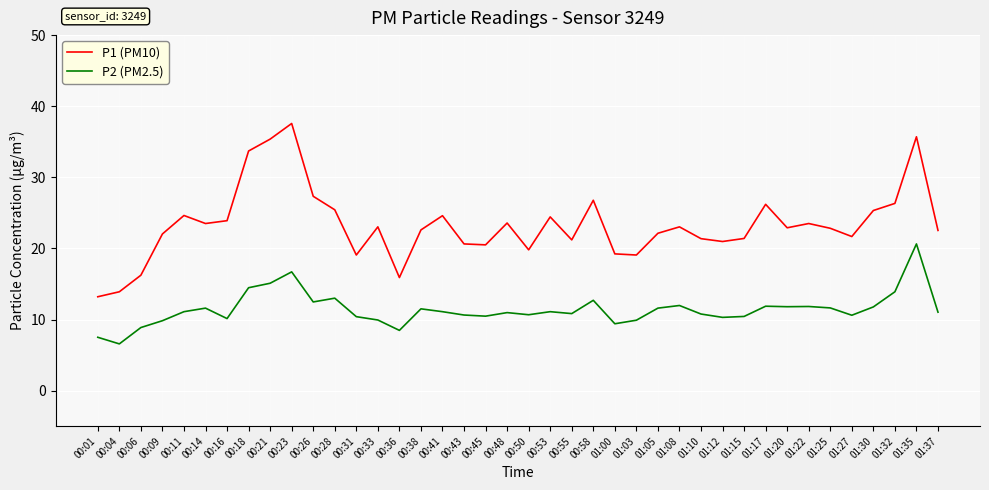

Read the P2 (PM2.5) value at 00:21.

15.1